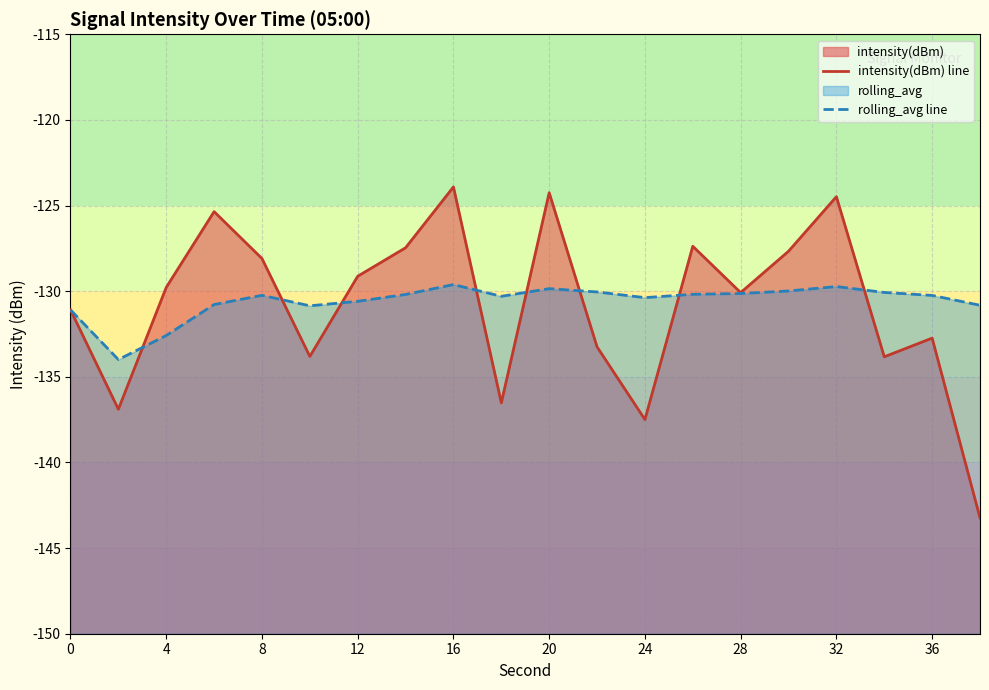

Is the value of rolling_avg line at 19 greater than the value of intensity(dBm) line at 15?

No